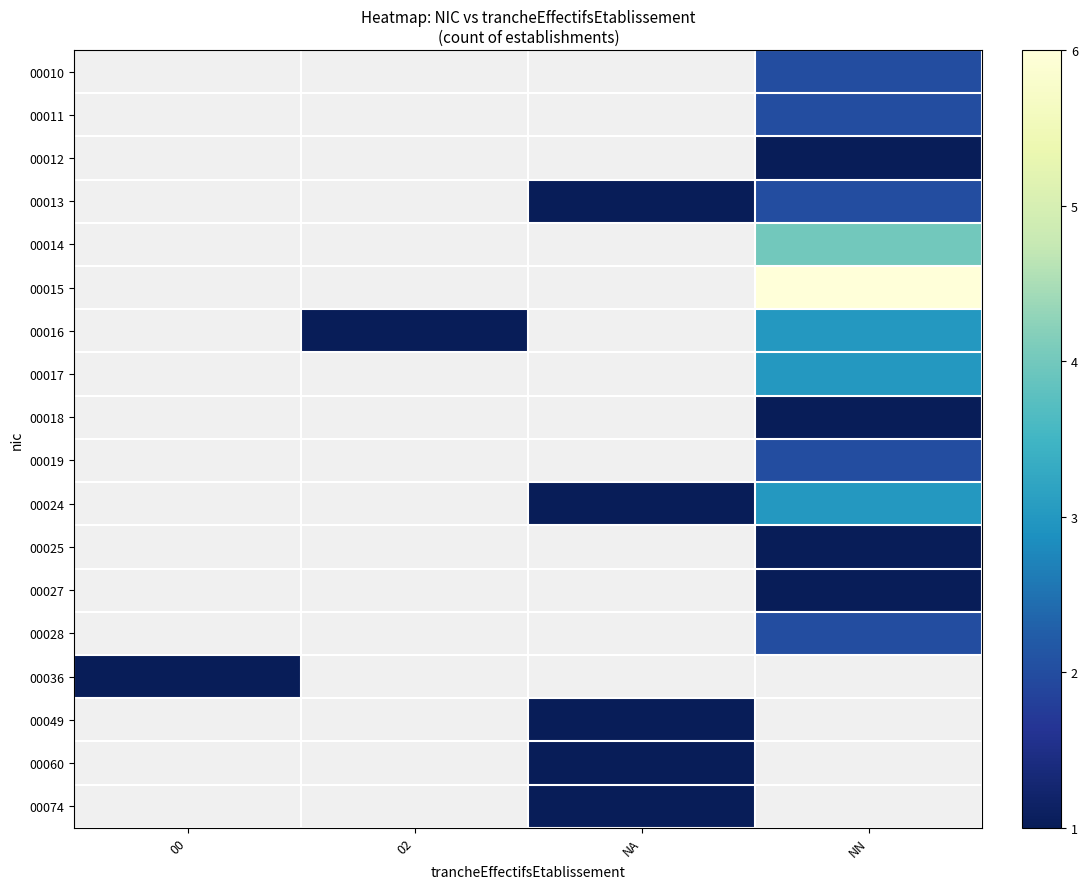

What is the spread (max minus min) of values at NA?

1